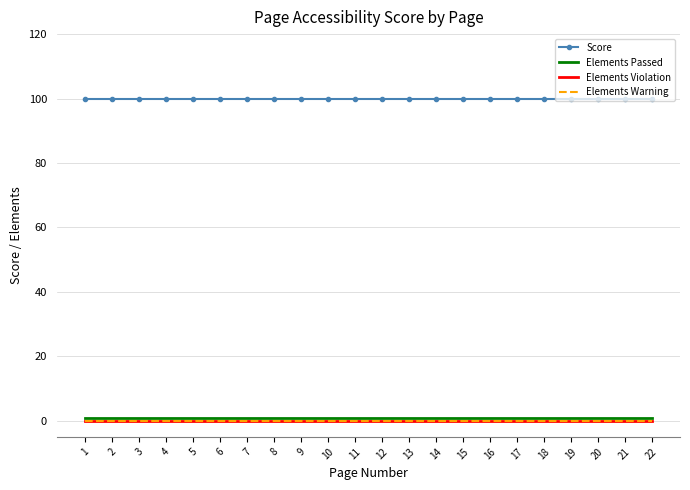

Which category has the lowest value in the Elements Warning series?

1